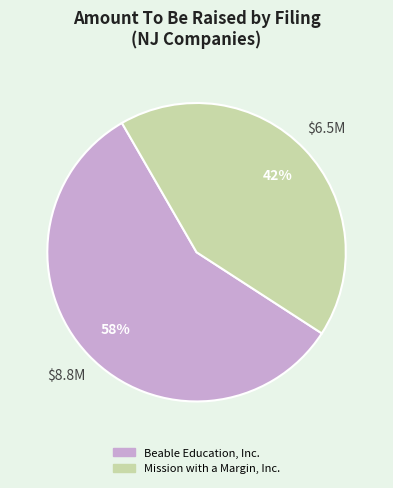

How many segments does this pie chart have?

2